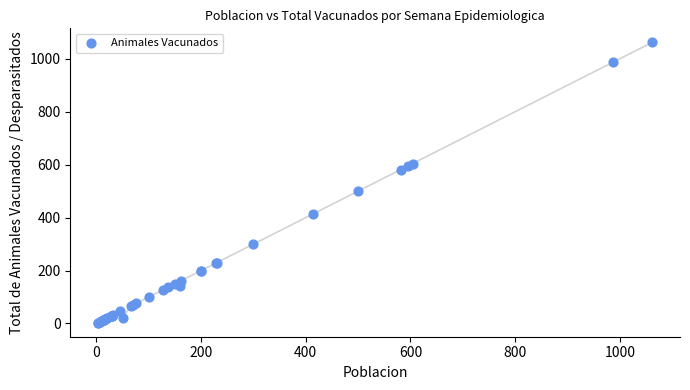

What Y value in the scatter plot is closest to 532?

500